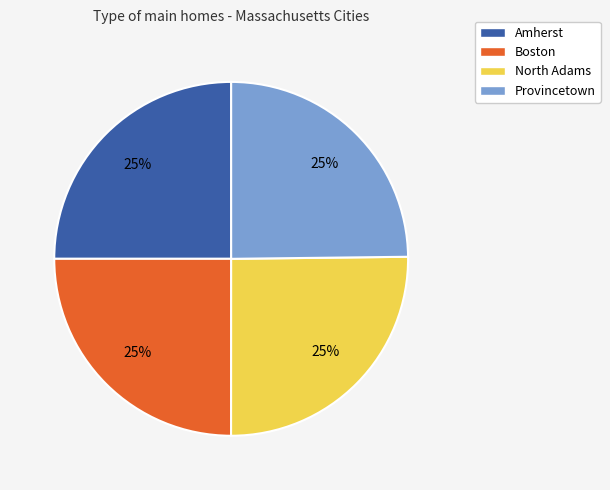

What percentage is the Boston slice, to the nearest percent?

25%